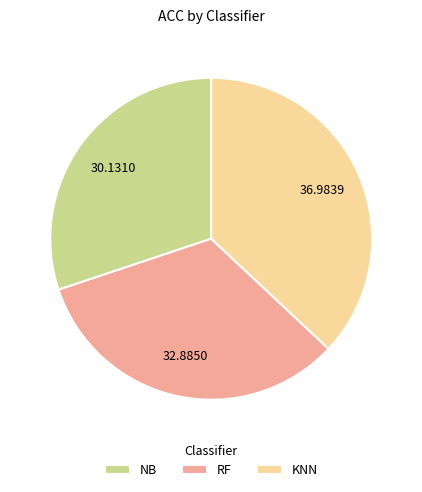

Which slice is the largest?

KNN